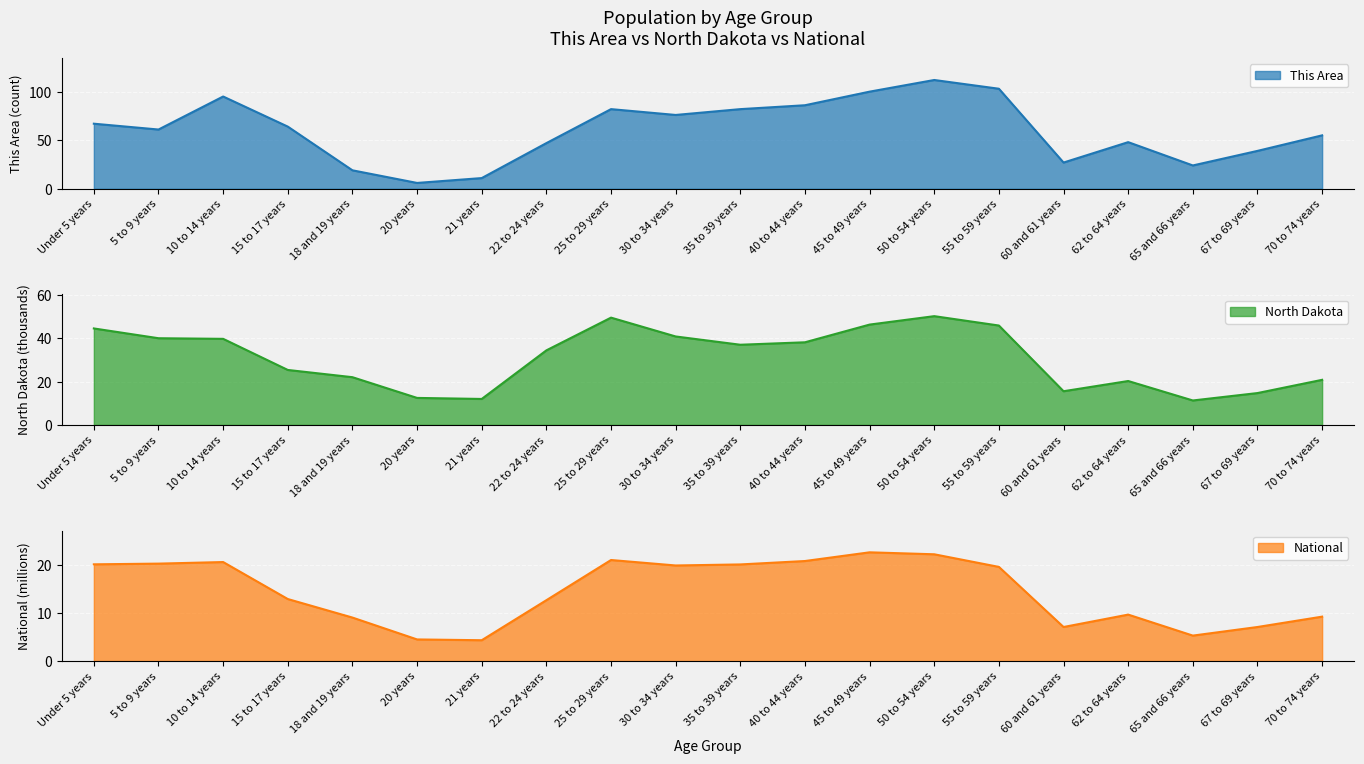

What is the spread (max minus min) of values at 18 and 19 years?

13.0